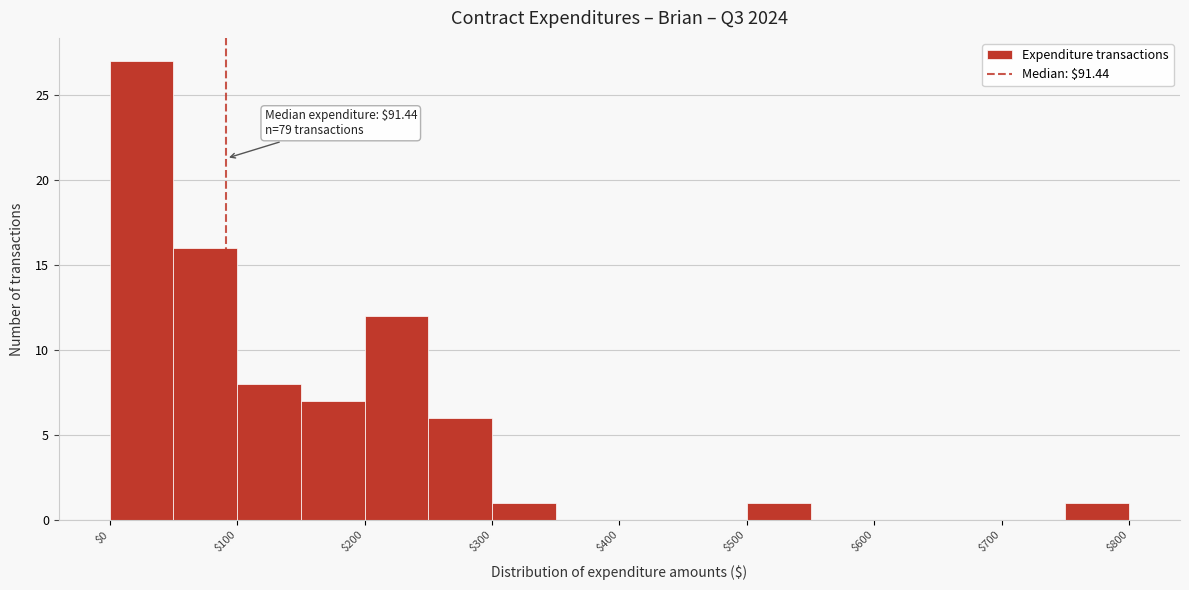

Over which range of the x-axis is the bar tallest?

0 to 50